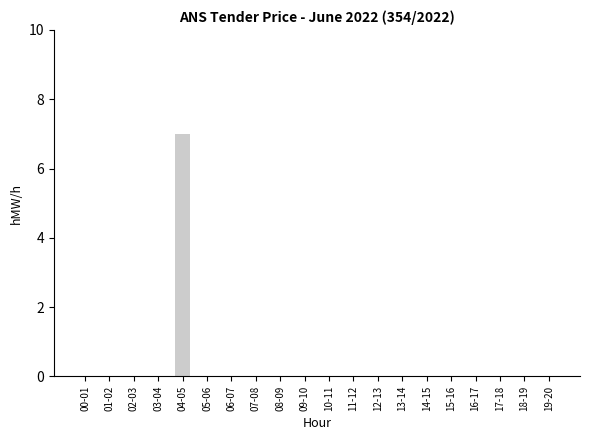

The chart shows a value of 9 at 04-05. True or false?

False